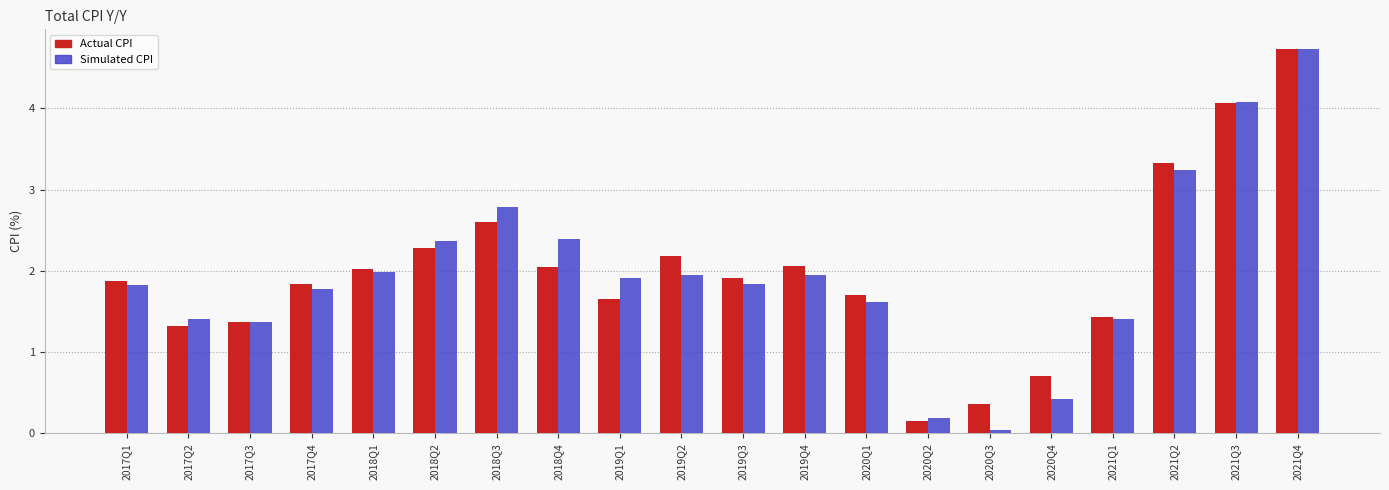

What is the difference between the maximum and minimum values in the Actual CPI series?

4.6